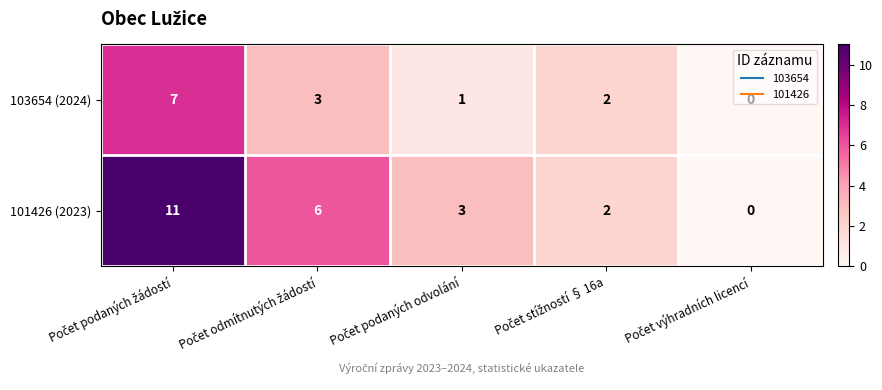

Which series has the largest total across all categories?

101426 (2023)